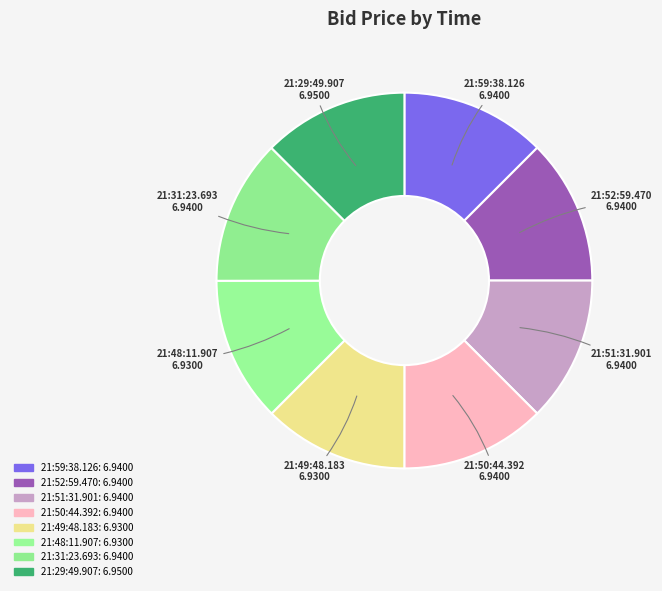

To the nearest percent, what percentage of the pie is 21:59:38.126?

13%